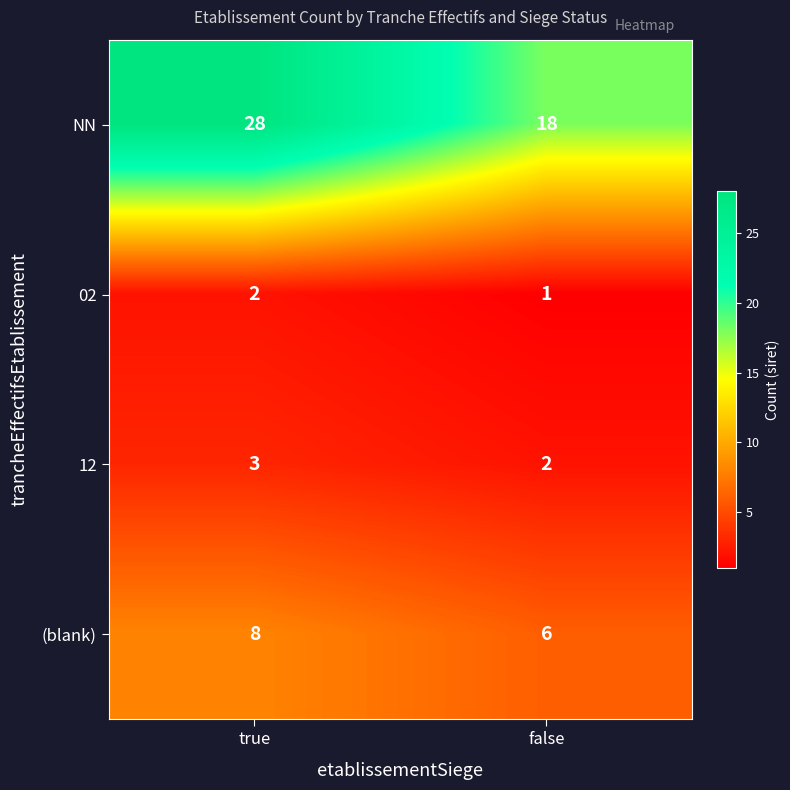

Reading left to right, list all the values displayed in this chart.

NN: true=28	false=18
02: true=2	false=1
12: true=3	false=2
(blank): true=8	false=6